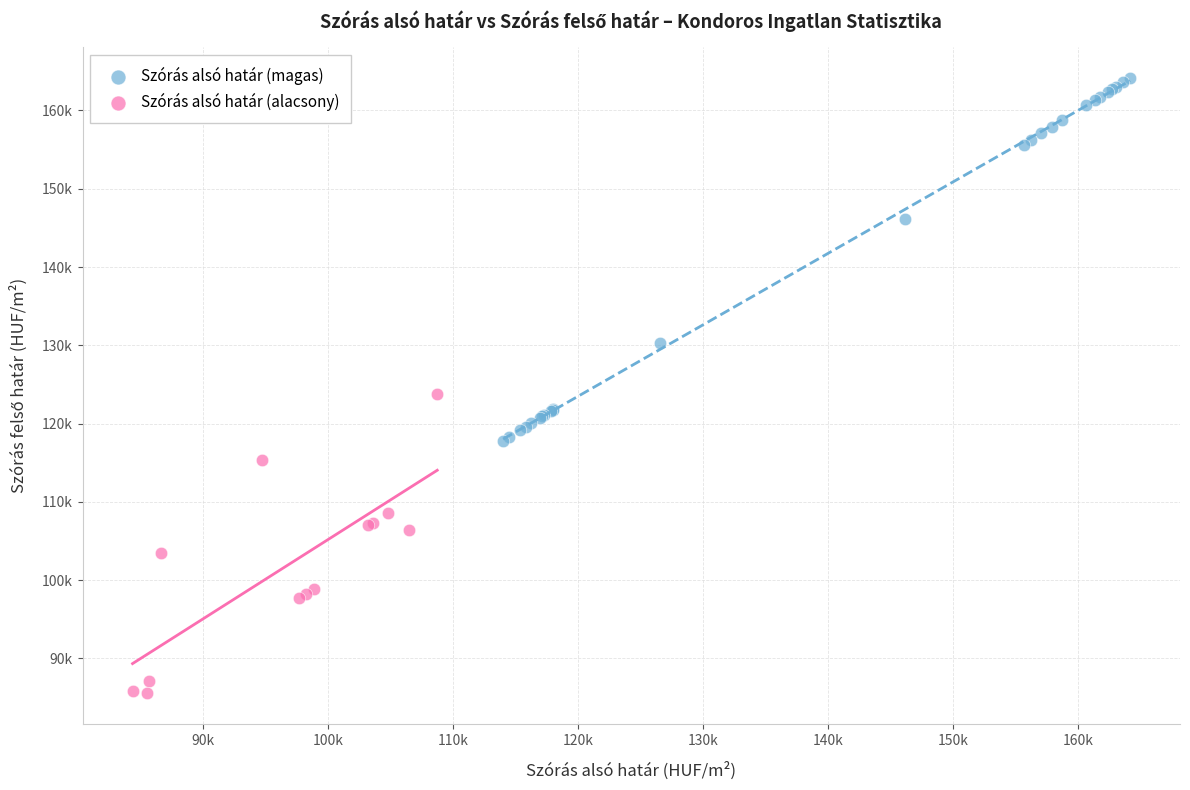

What are all the series names shown in the legend?

Szórás alsó határ (magas), Szórás alsó határ (alacsony)